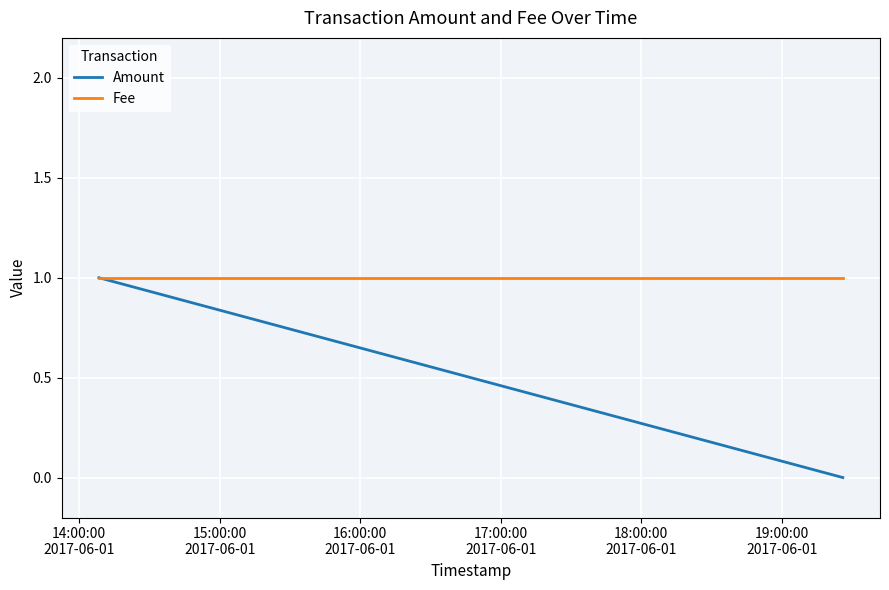

At which label is Fee closest to 1?

14:00:00
2017-06-01